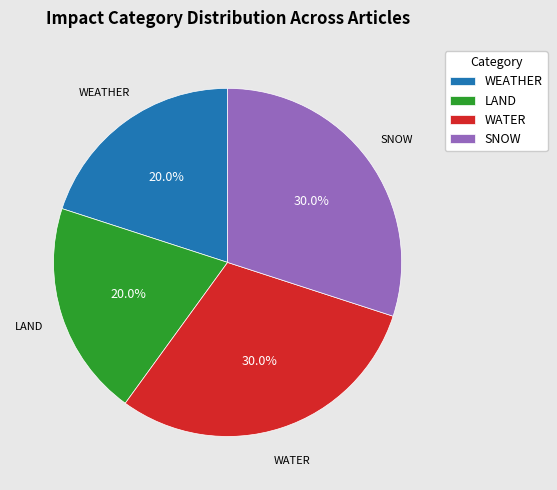

Is there a majority slice in this chart?

No